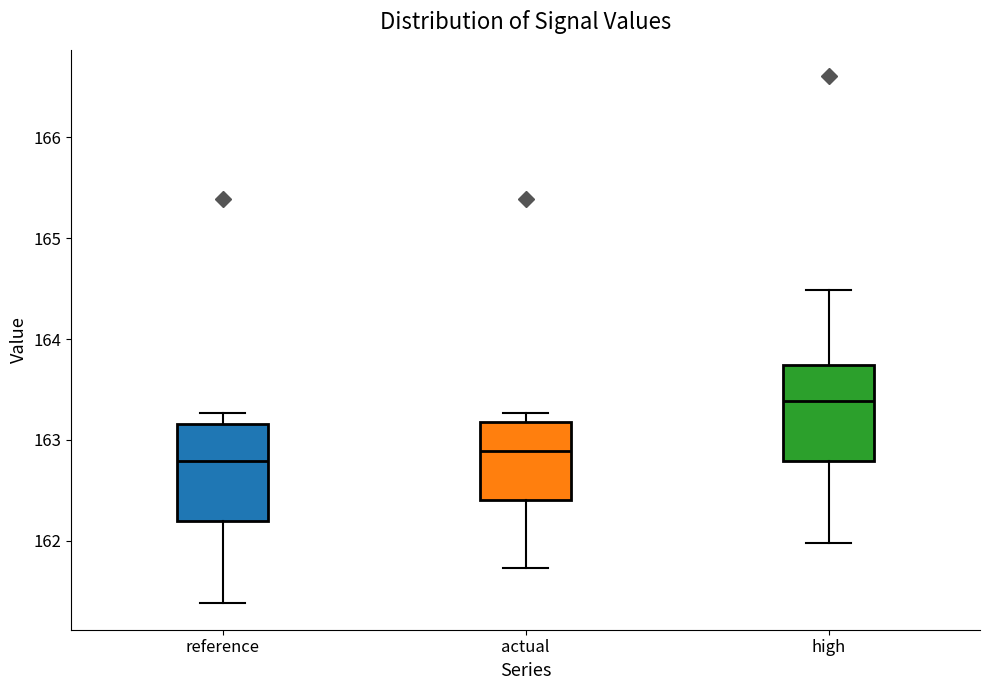

Reading left to right, transcribe this box plot: for each box, give where its median line is, the range the box spans, and where its two whiskers end, as read against the y-axis. The values are not printed on the chart, so give them approximately, as read against the axis.

reference: median 162.8, box 162.2 to 163.2, whiskers 161.4 to 163.3
actual: median 162.9, box 162.4 to 163.2, whiskers 161.7 to 163.3
high: median 163.4, box 162.8 to 163.7, whiskers 162.0 to 164.5